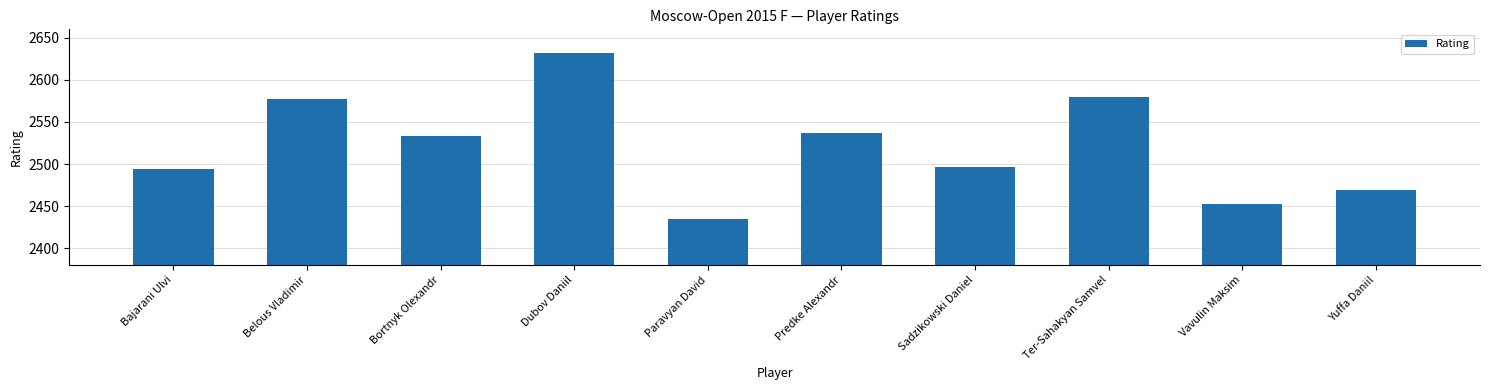

What is the difference between the second highest and minimum values?

145